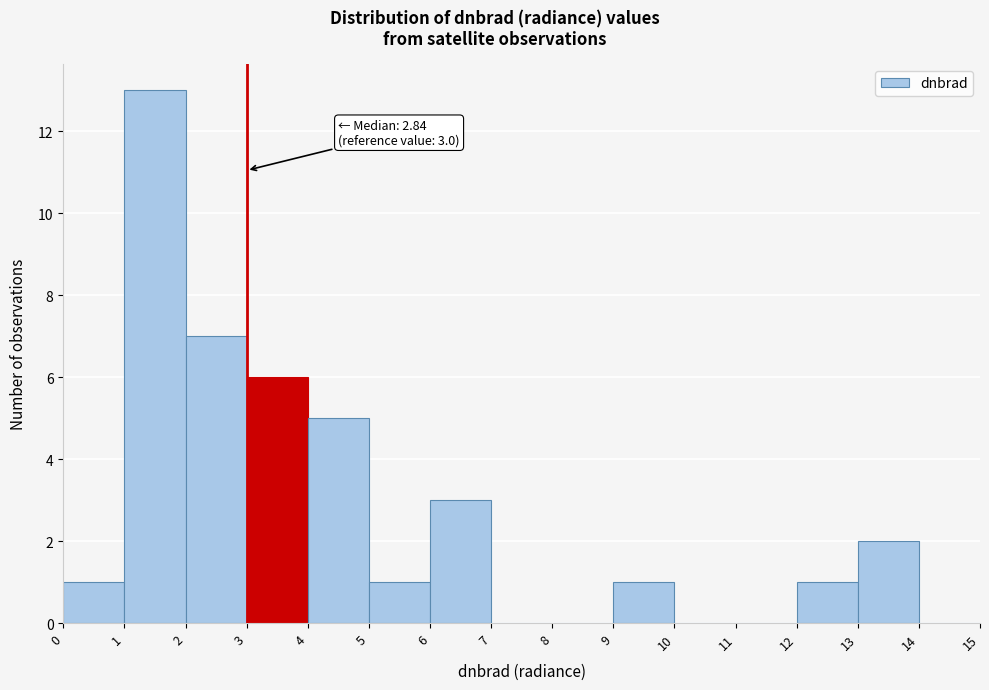

Which range on the x-axis has the tallest bar?

1 to 2